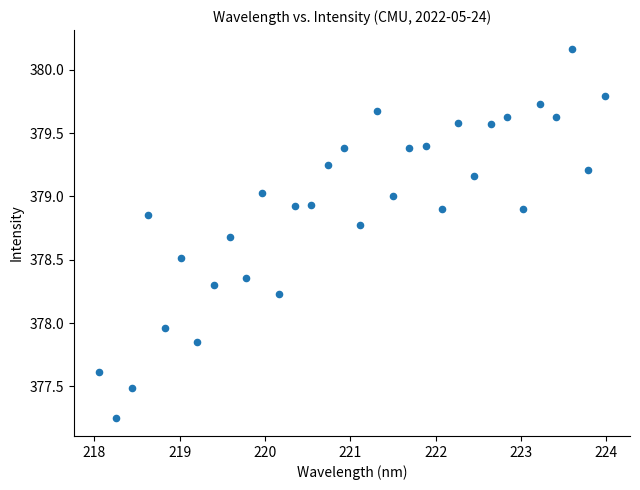

What is the range of X values (max minus min)?

5.9